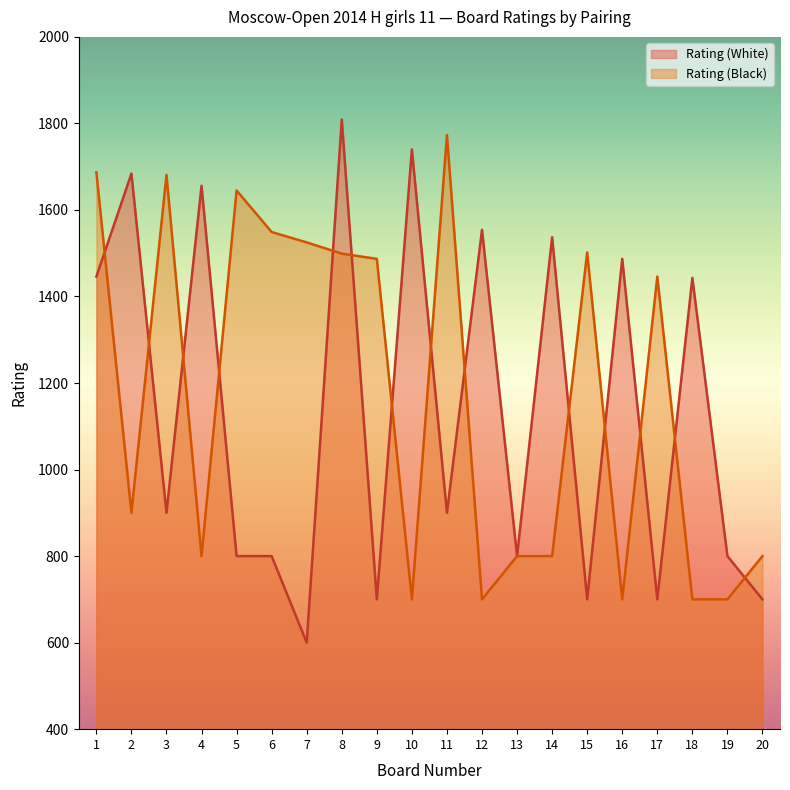

The value of Rating (White) at 11 is 261. True or false?

False